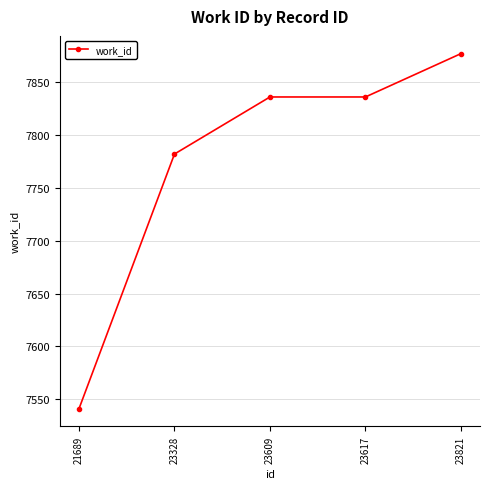

What is the greatest value displayed?

7877